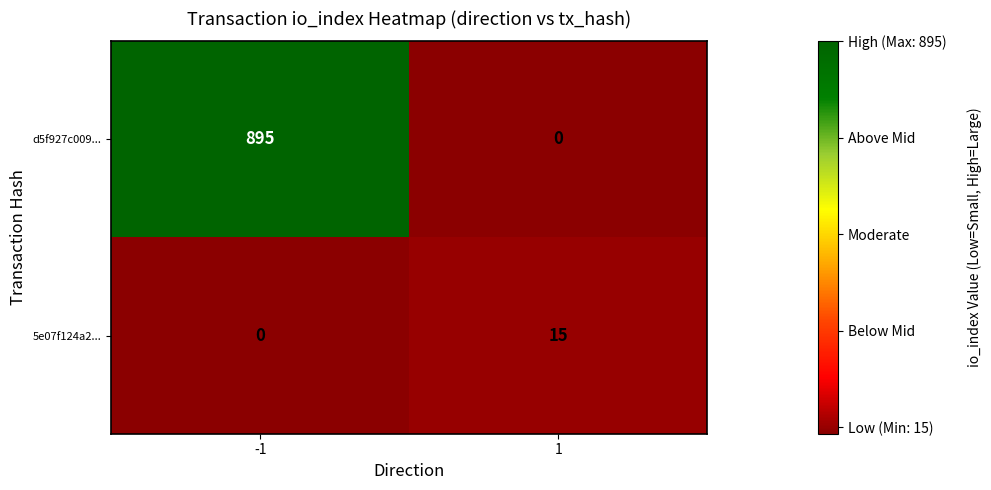

The value of d5f927c009... at -1 is 482. True or false?

False